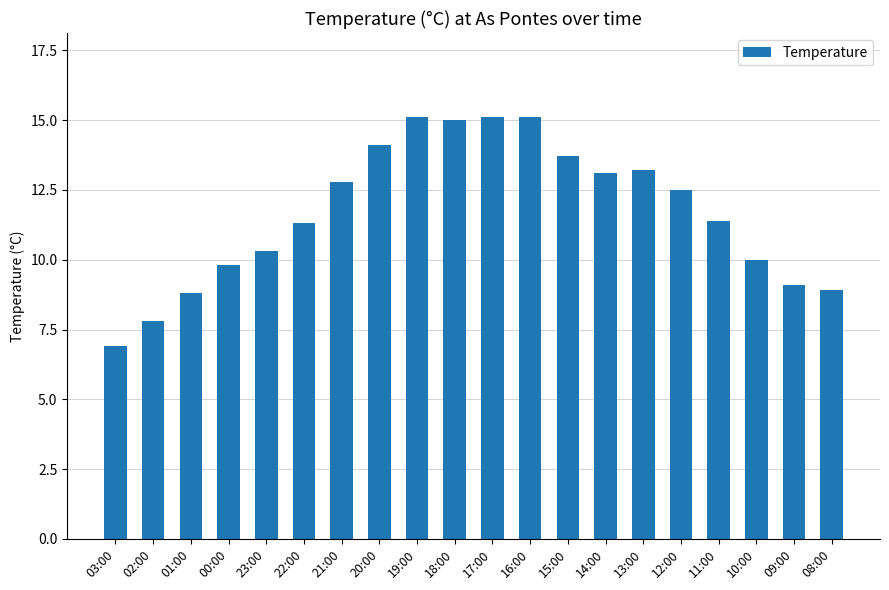

Which has a higher value, 17:00 or 14:00?

17:00